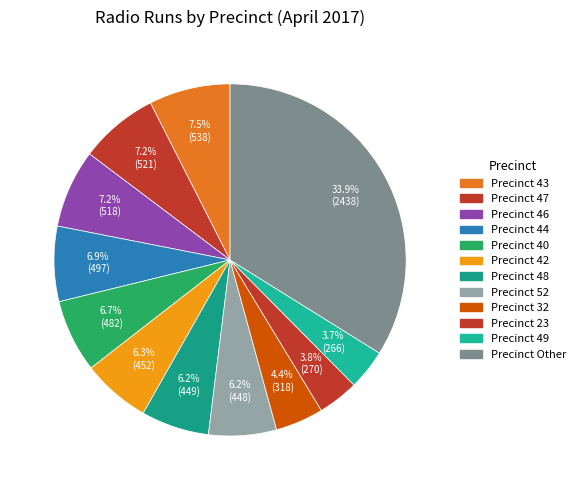

How many slices are in this pie chart?

12